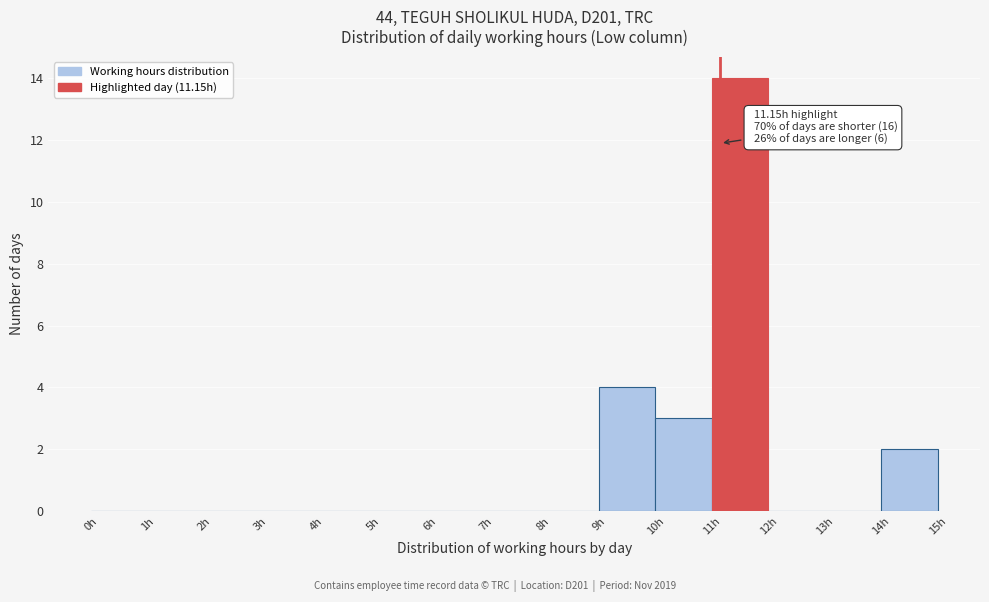

Over which range of the x-axis is the bar tallest?

11 to 12